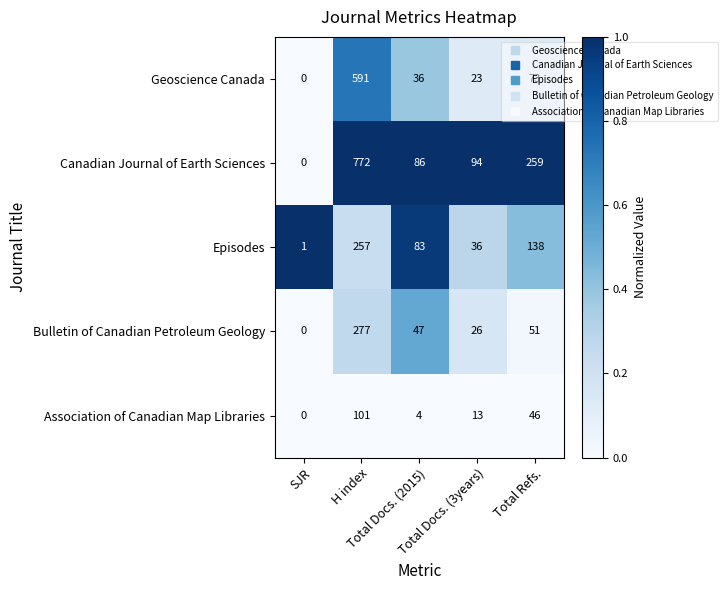

Which series has the largest total across all categories?

Canadian Journal of Earth Sciences